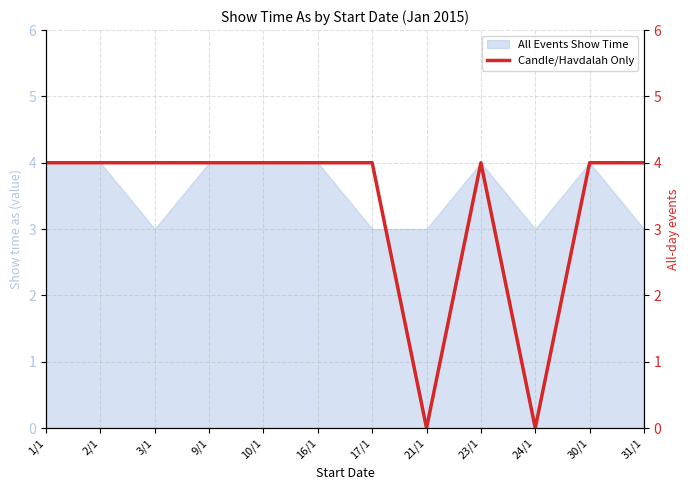

Between 31/1 and 24/1, which is larger?

31/1